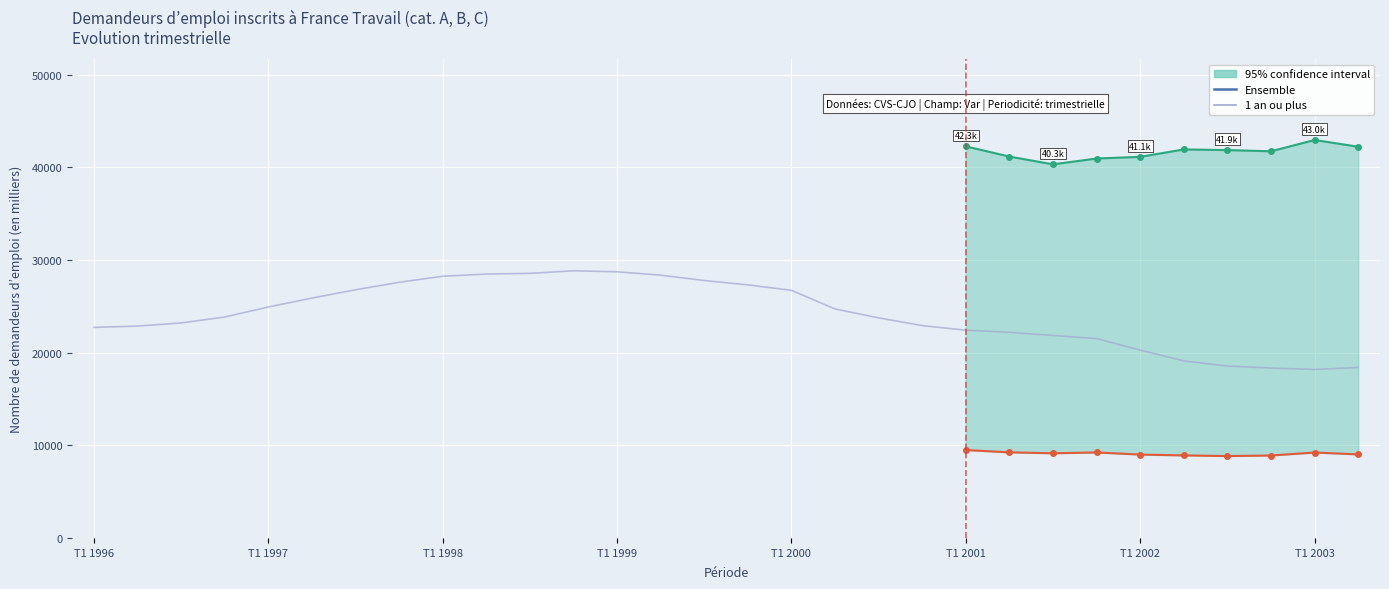

The 1 an ou plus series shows 24720 at T2 2000. True or false?

True